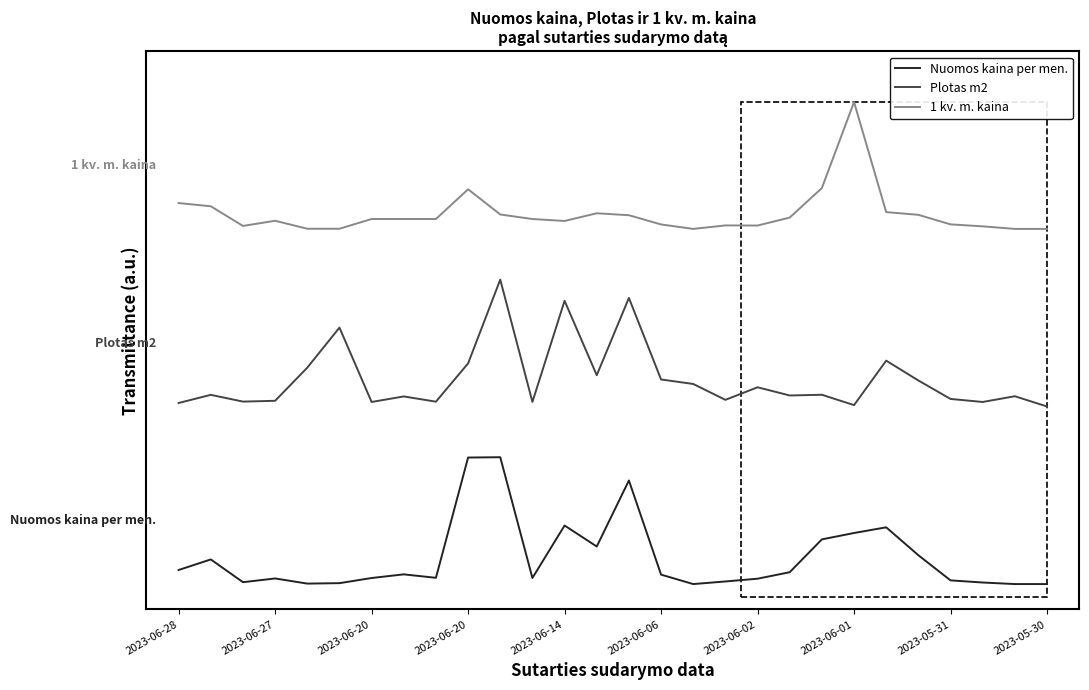

Does the chart display data point markers on the line(s)?

No